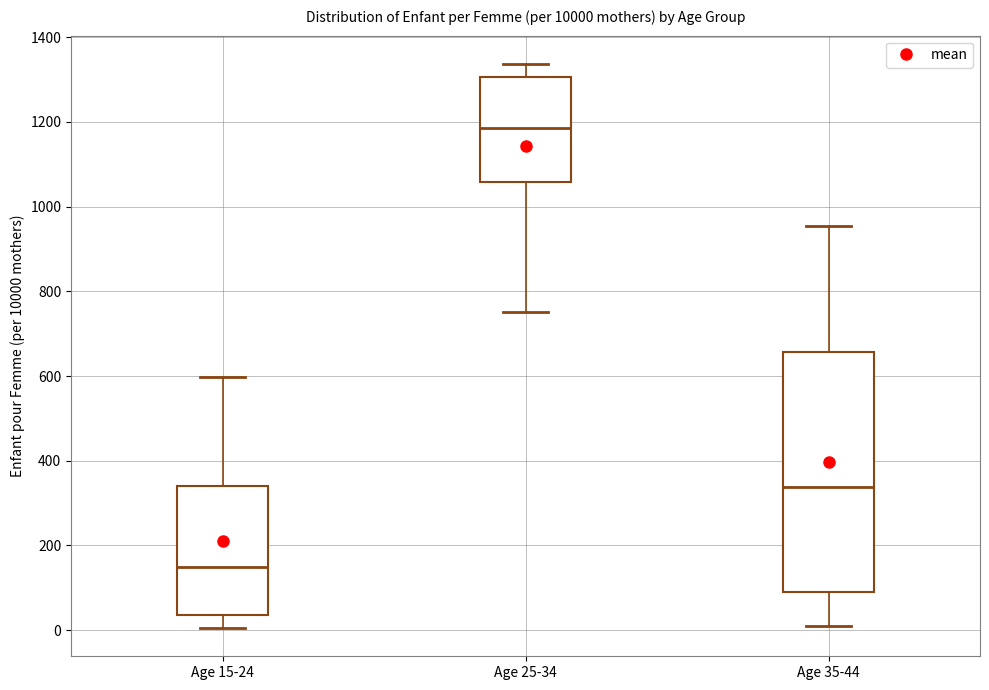

Comparing the boxes themselves (not the whiskers), which one is the tallest?

Age 35-44